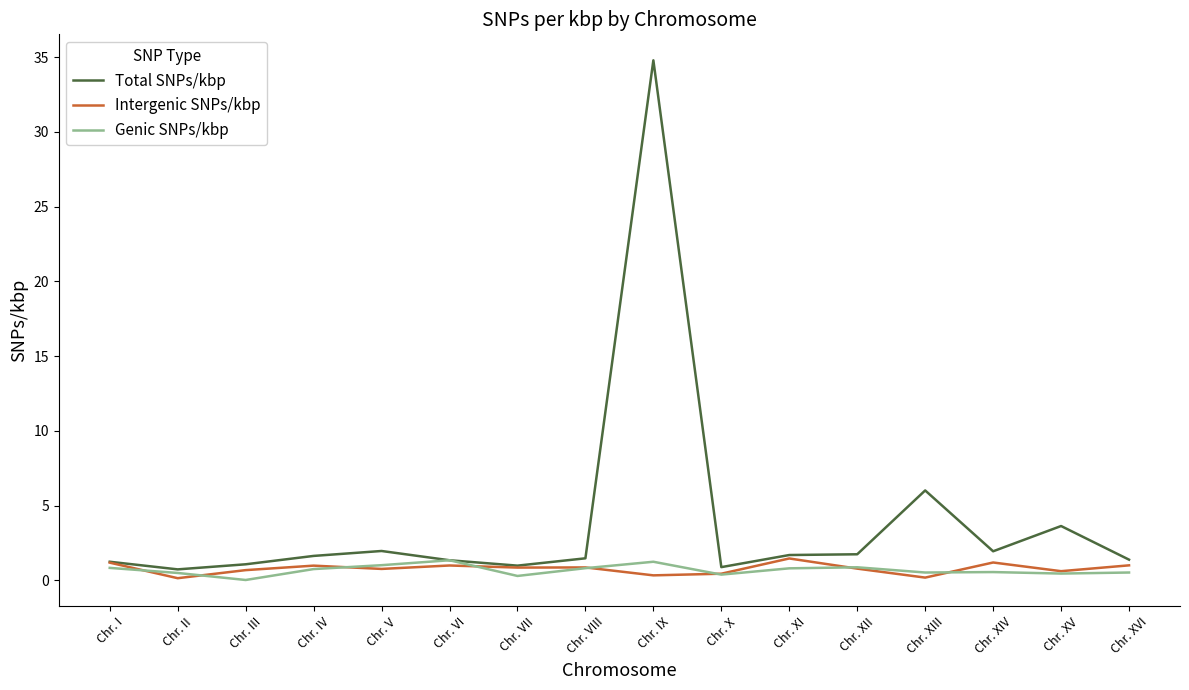

Which series has the largest range (max minus min)?

Total SNPs/kbp